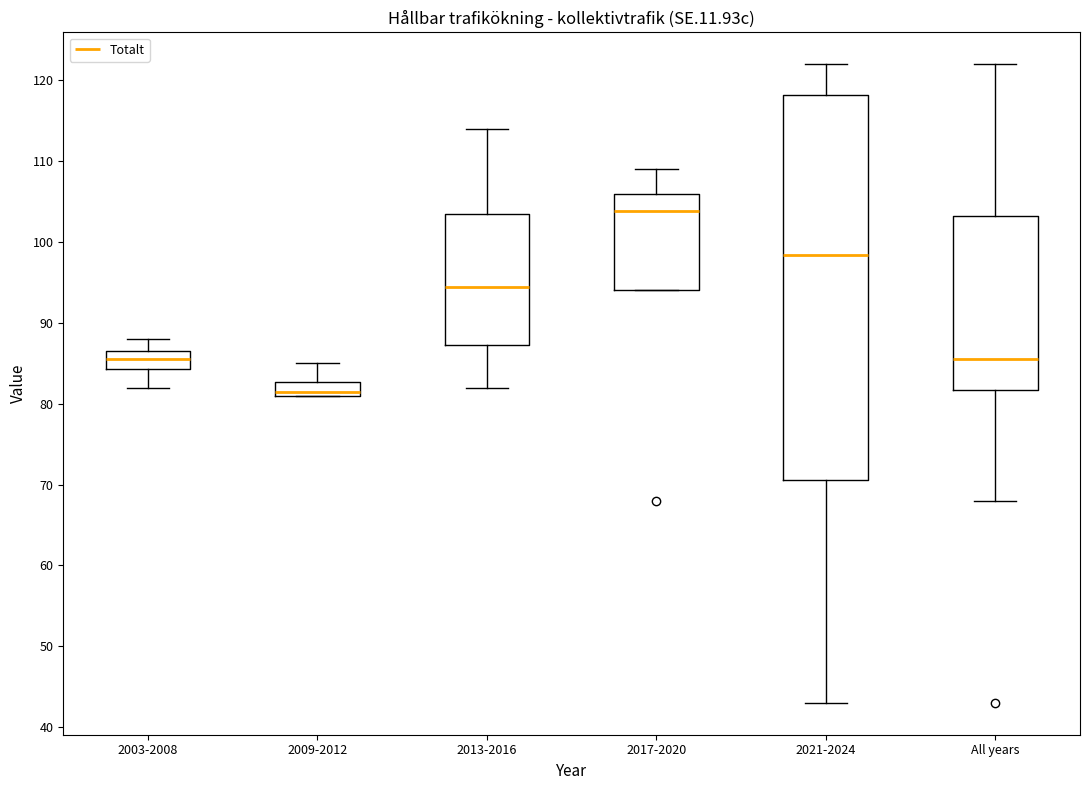

Reading left to right, read every box against the y-axis: the position of its median line, the range the box covers, and the ends of its whiskers. The values are not printed on the chart, so give them approximately, as read against the axis.

2003-2008: median 86, box 84 to 87, whiskers 82 to 88
2009-2012: median 82, box 81 to 83, whiskers 81 to 85
2013-2016: median 95, box 87 to 104, whiskers 82 to 114
2017-2020: median 104, box 94 to 106, whiskers 94 to 109
2021-2024: median 98, box 71 to 118, whiskers 43 to 122
All years: median 86, box 82 to 103, whiskers 68 to 122